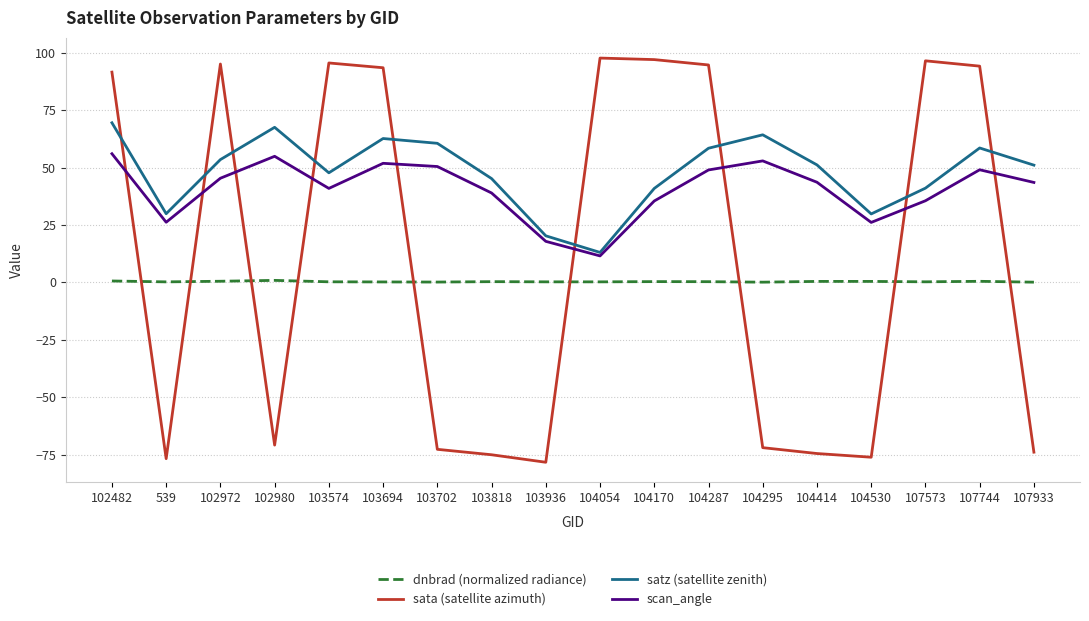

What is the sum of the satz (satellite zenith) values at 103574 and 103936?

68.1